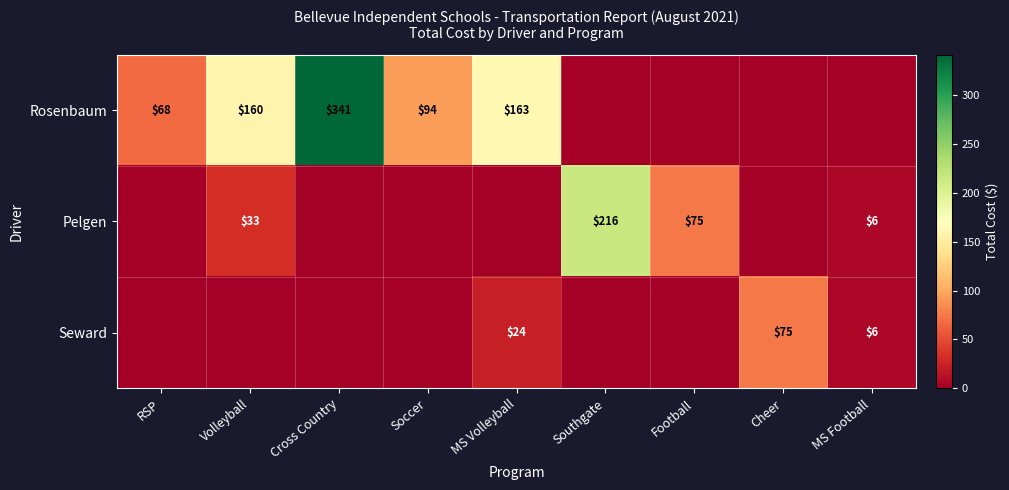

True or false: Seward has a value of 119 at Cheer.

False